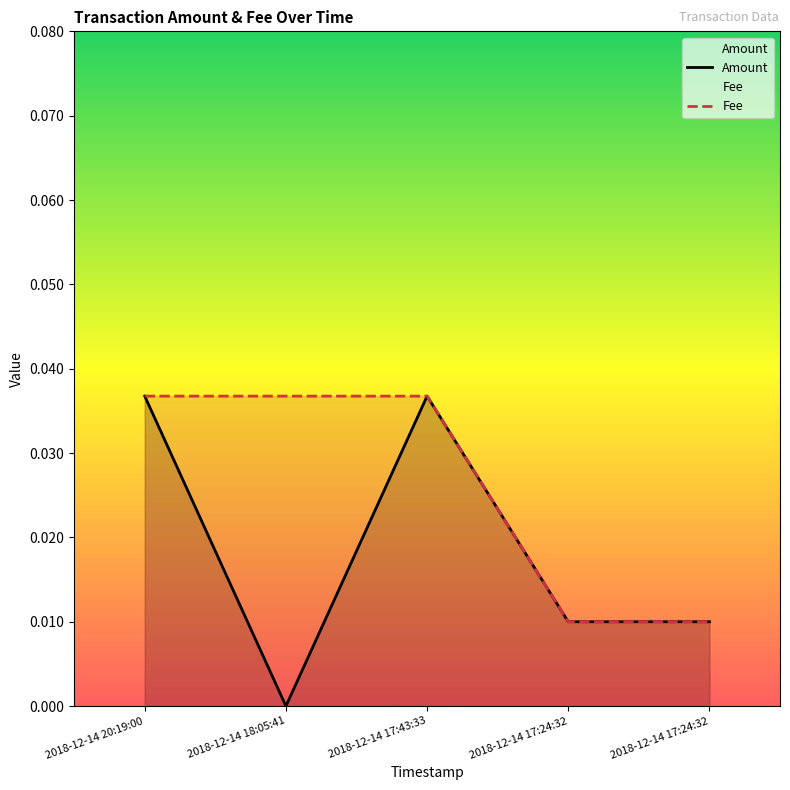

The value of Fee at 2018-12-14 17:24:32 is 0.0. True or false?

False